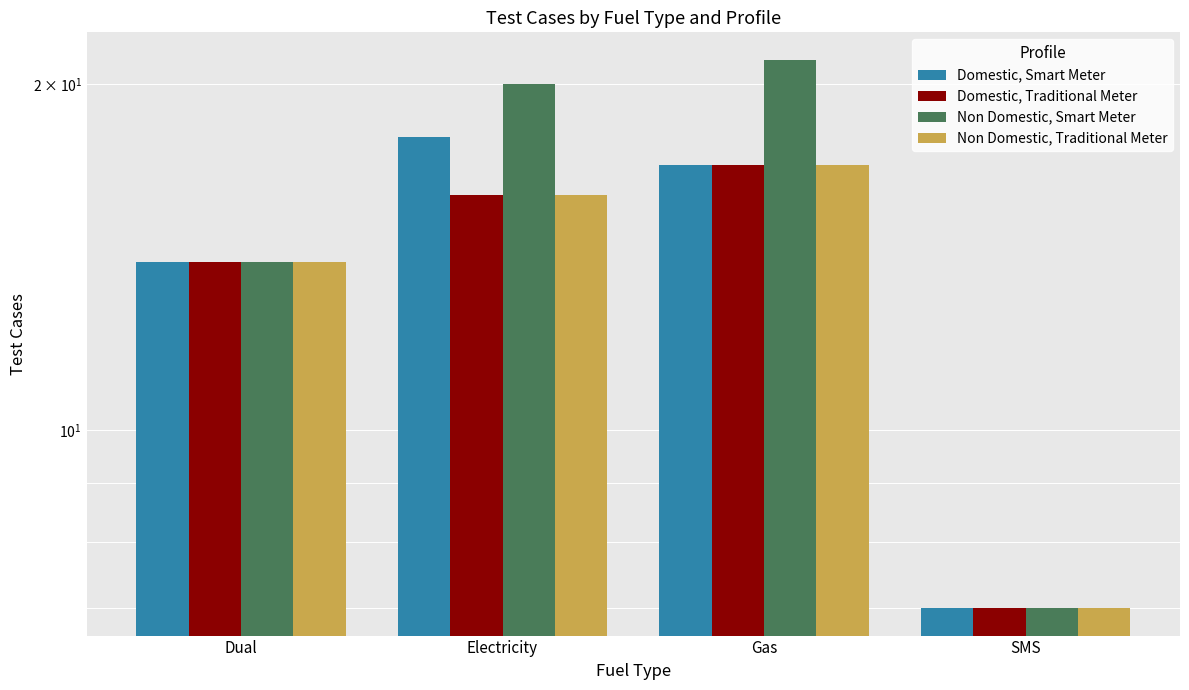

Reading left to right, what are all the values shown in this chart?

Domestic, Smart Meter: 14	18	17	7
Domestic, Traditional Meter: 14	16	17	7
Non Domestic, Smart Meter: 14	20	21	7
Non Domestic, Traditional Meter: 14	16	17	7